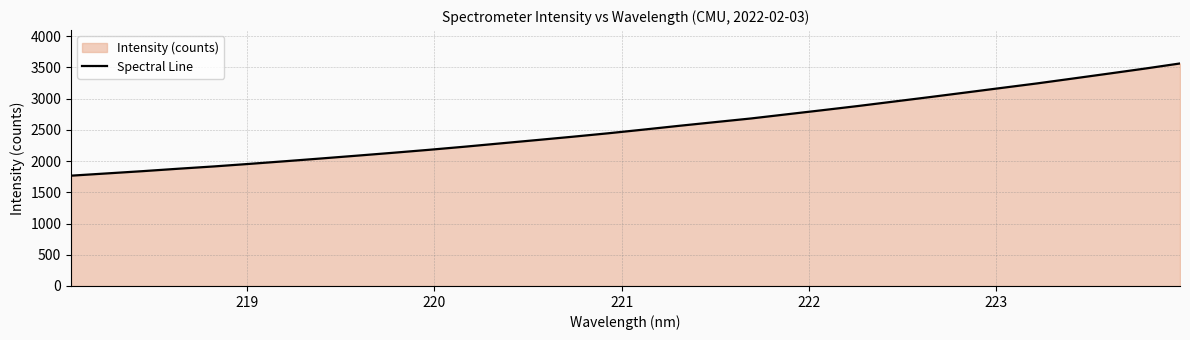

What is the difference between the maximum and minimum values?

1796.3